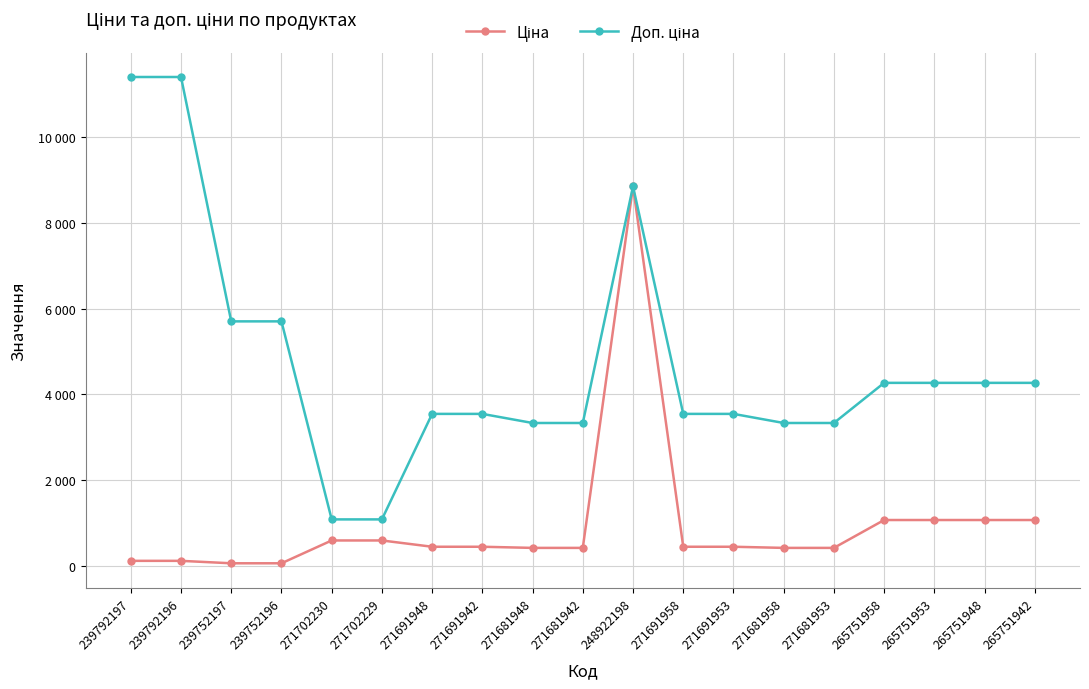

List the series in order of their overall mean, lowest first.

Ціна, Доп. ціна